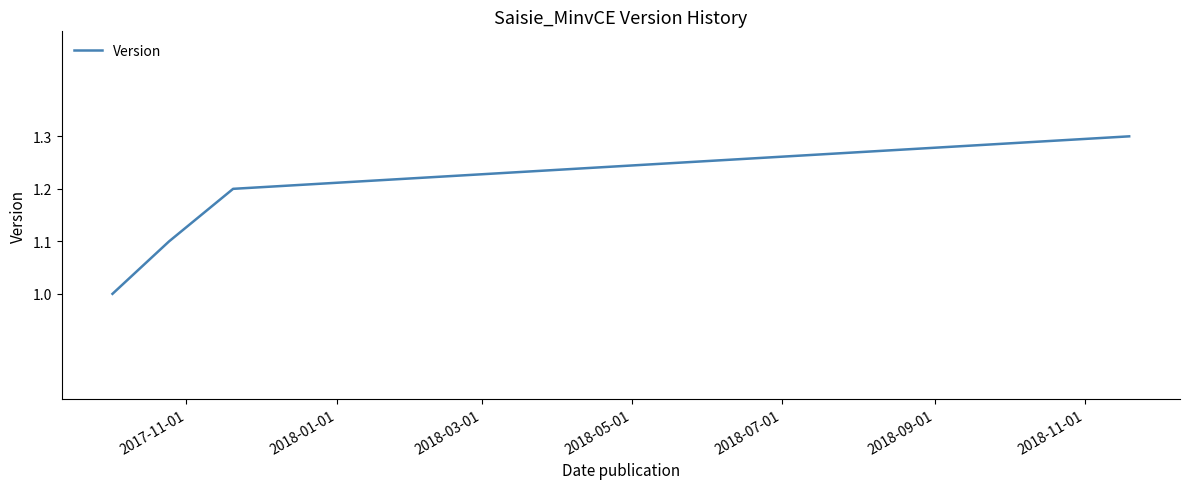

What is the maximum value shown in the chart?

1.3